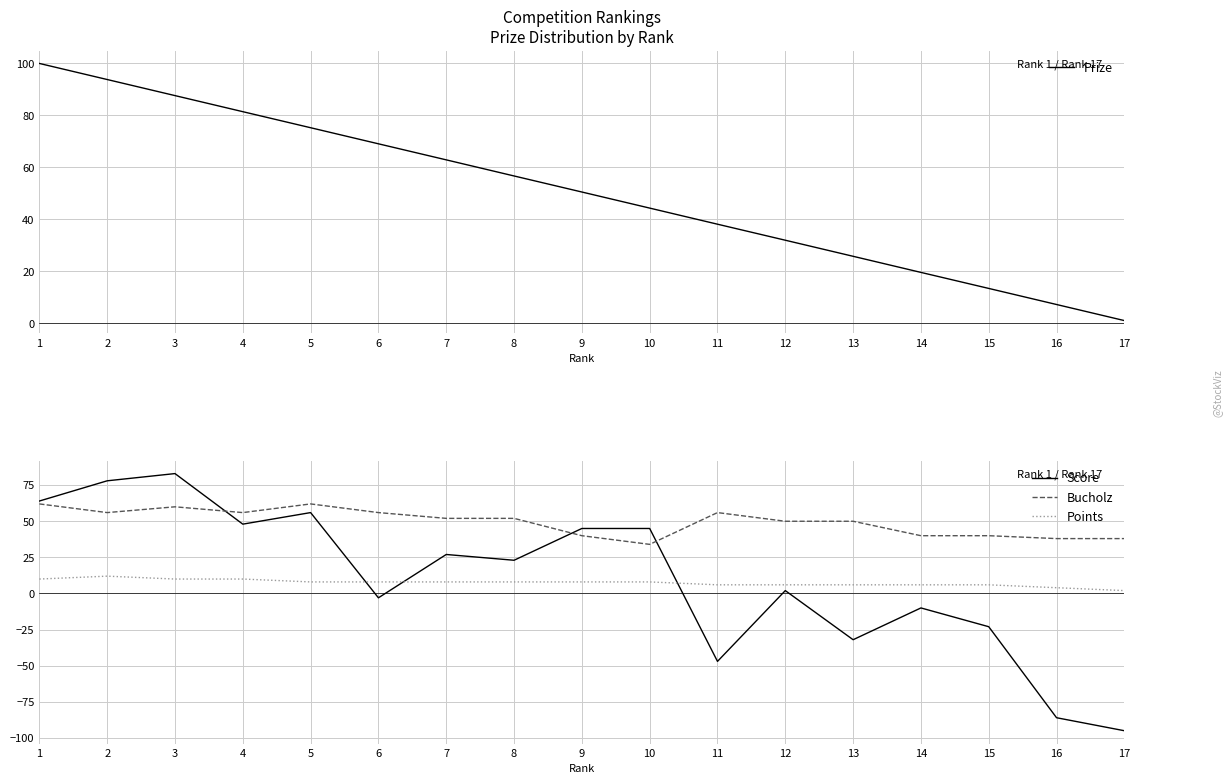

Is the value of Points at 5 greater than the value of Score at 9?

No